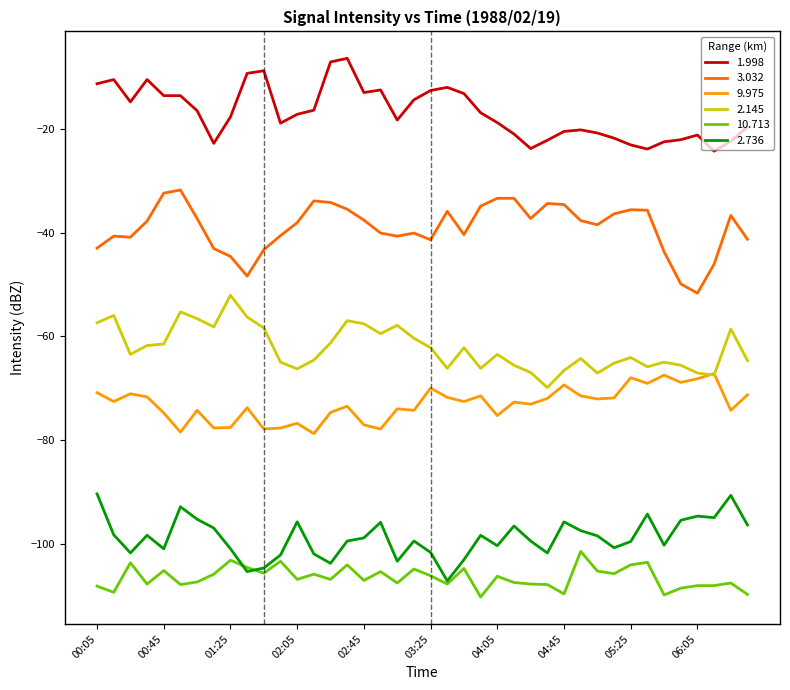

What is the maximum value shown in the chart?

-6.4